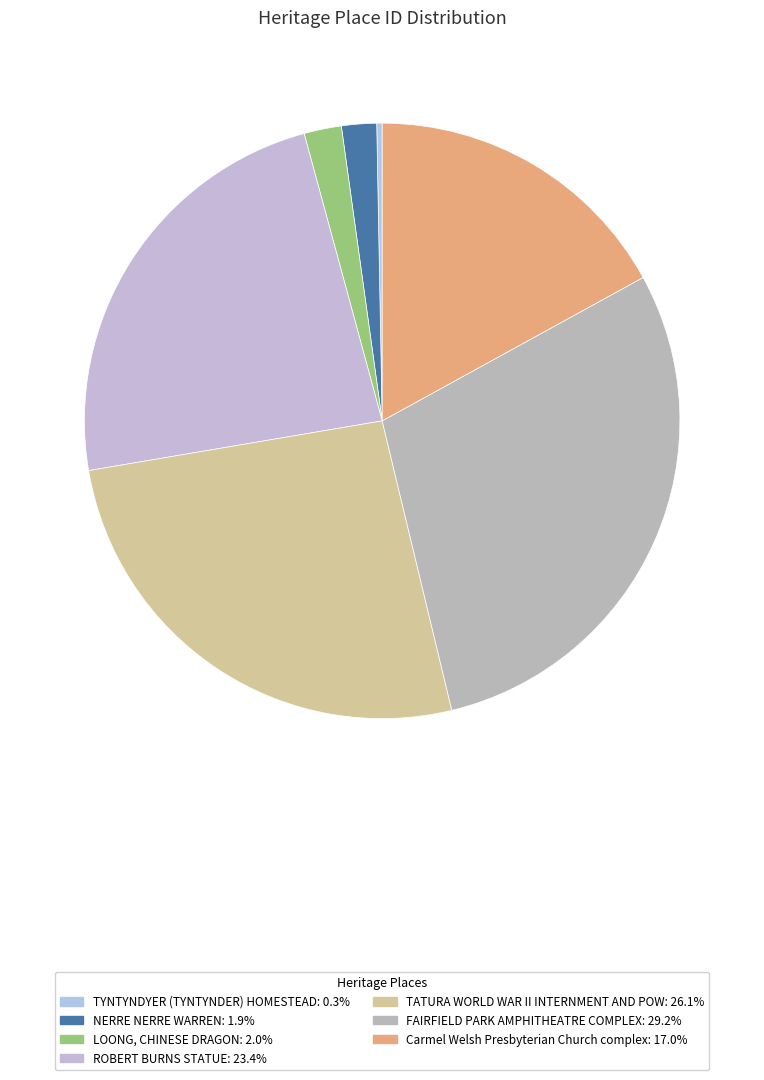

How many slices are in this pie chart?

7